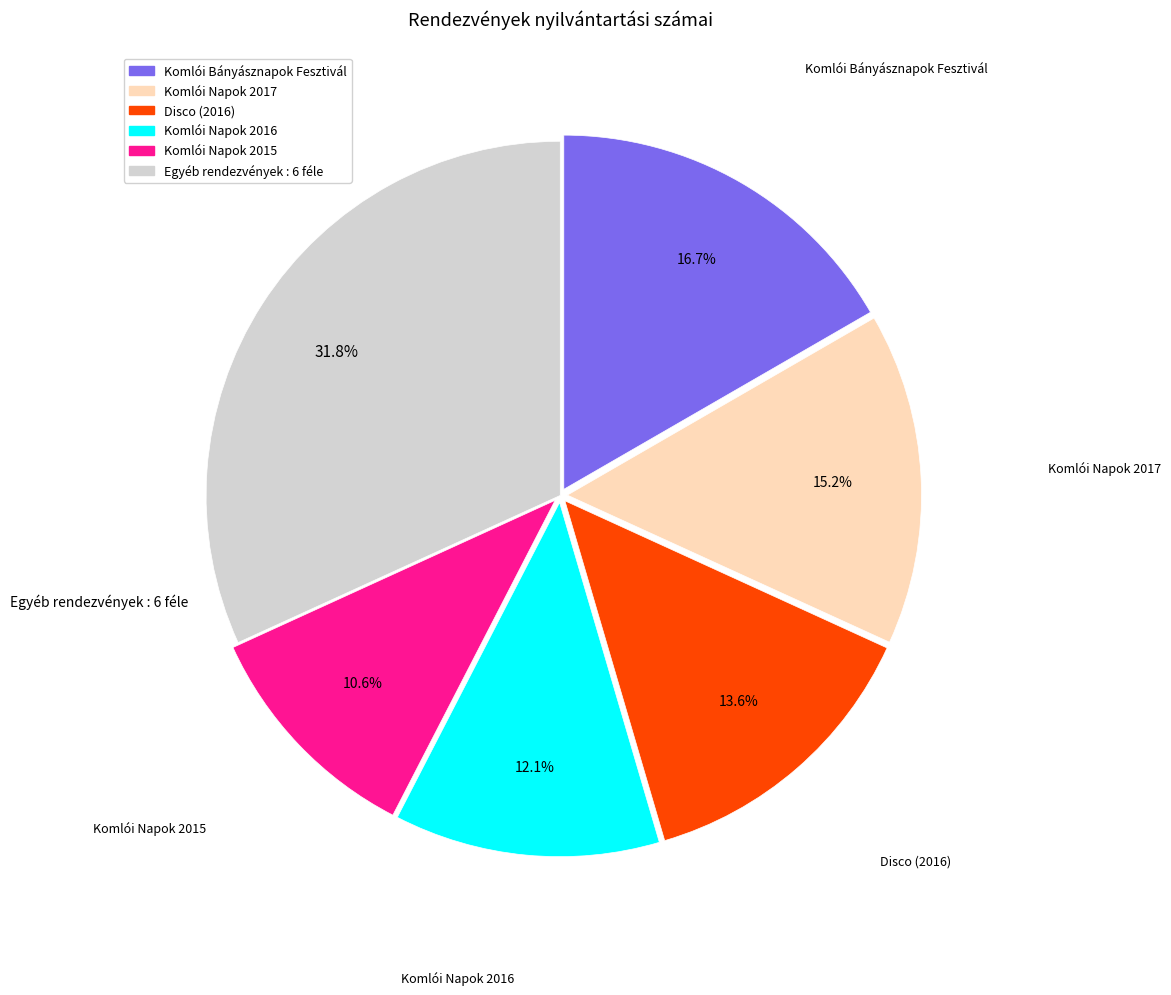

Does any single category account for the majority?

No